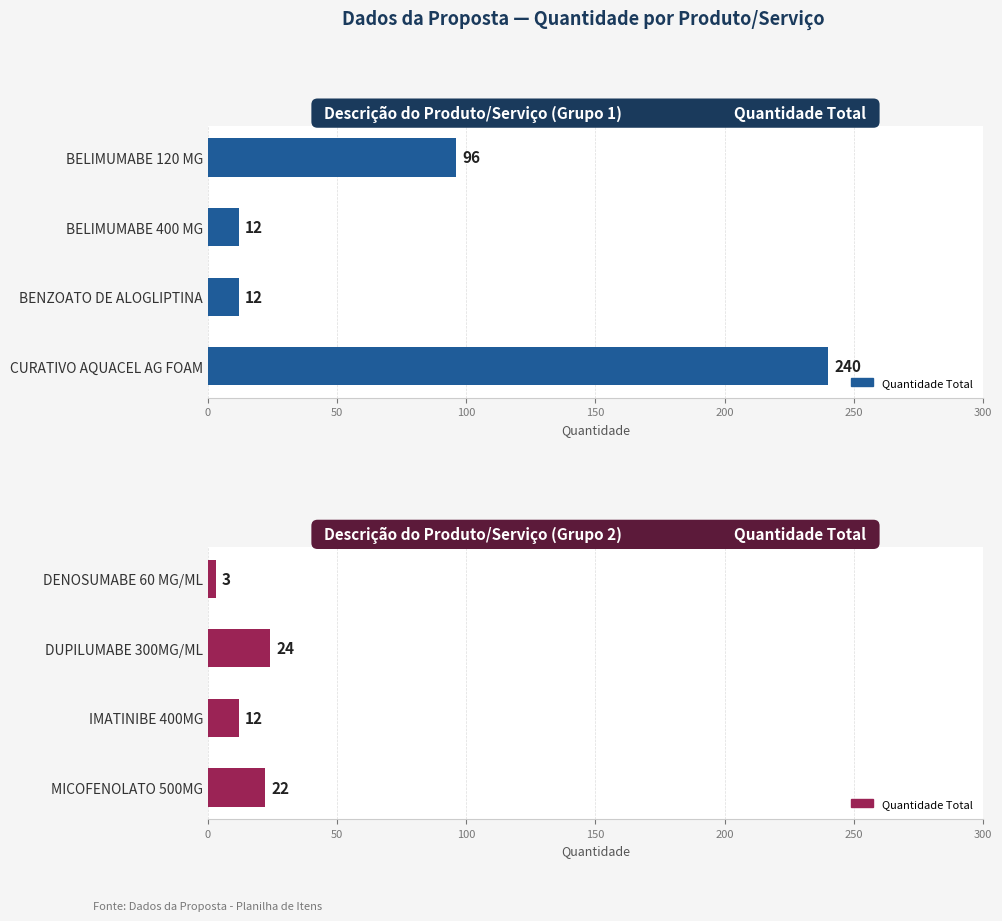

What is the difference between the maximum and minimum values?

21